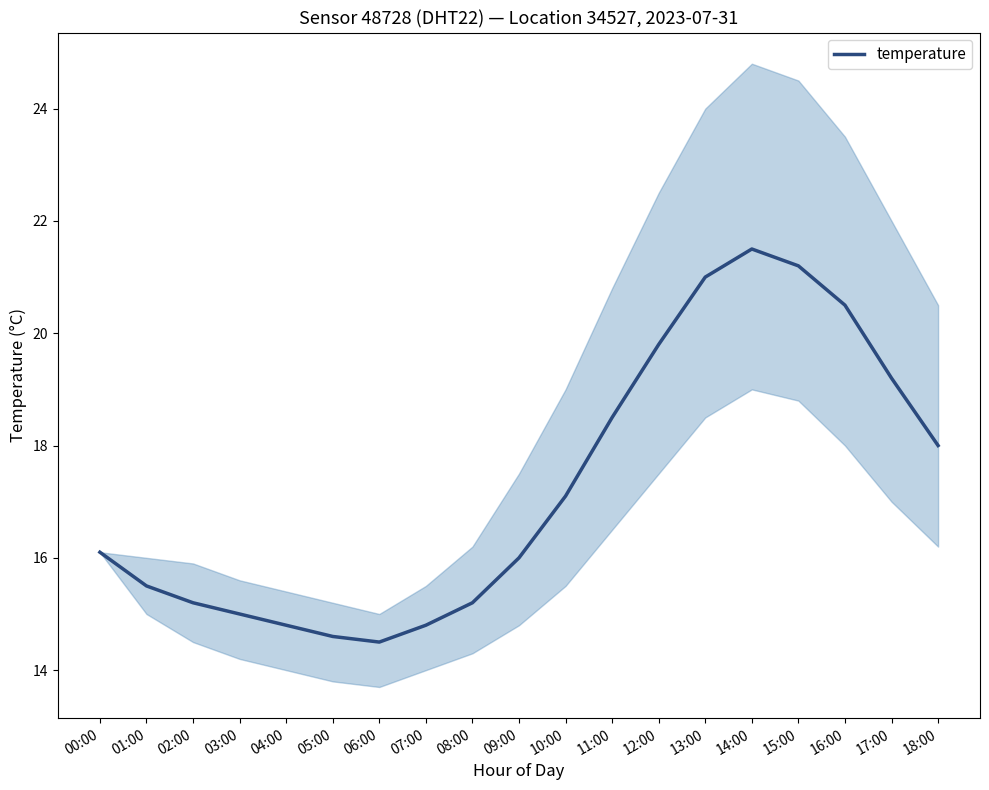

Which label corresponds to the smallest value in the chart?

06:00